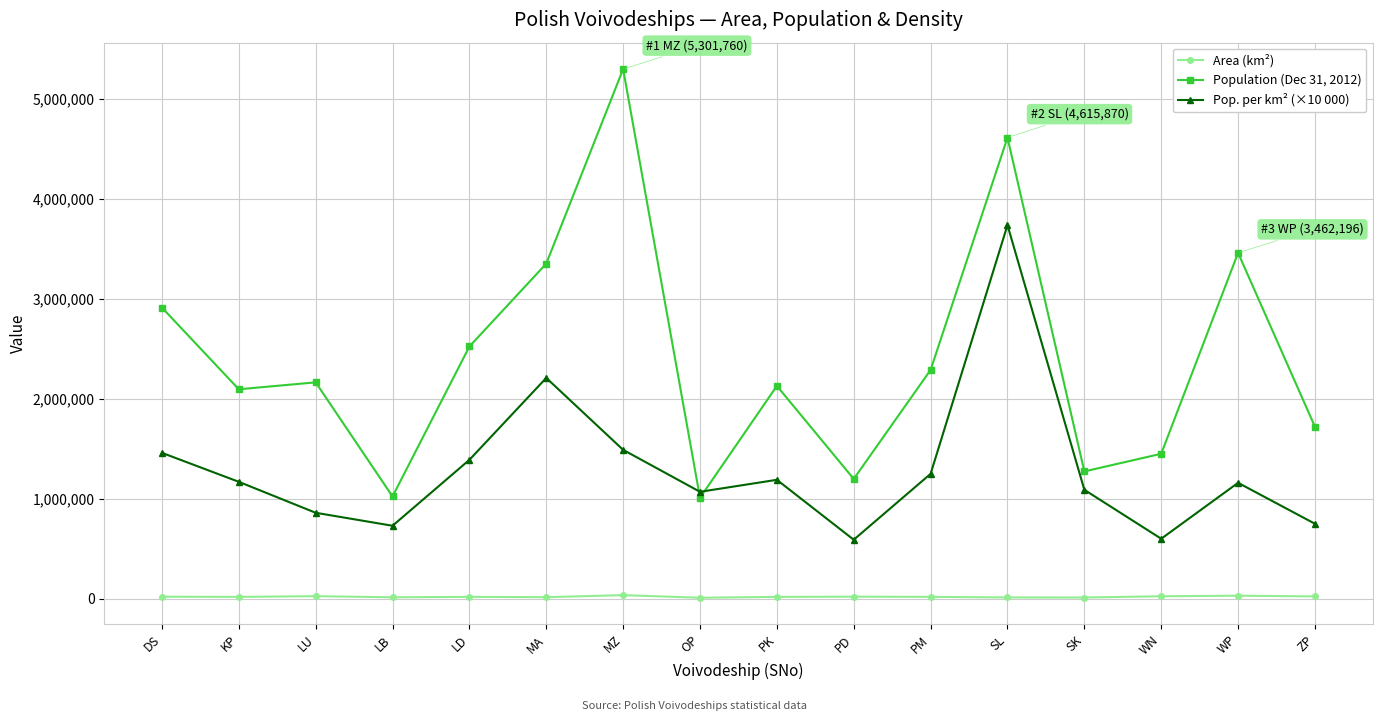

Which label corresponds to the largest value in the chart?

MZ